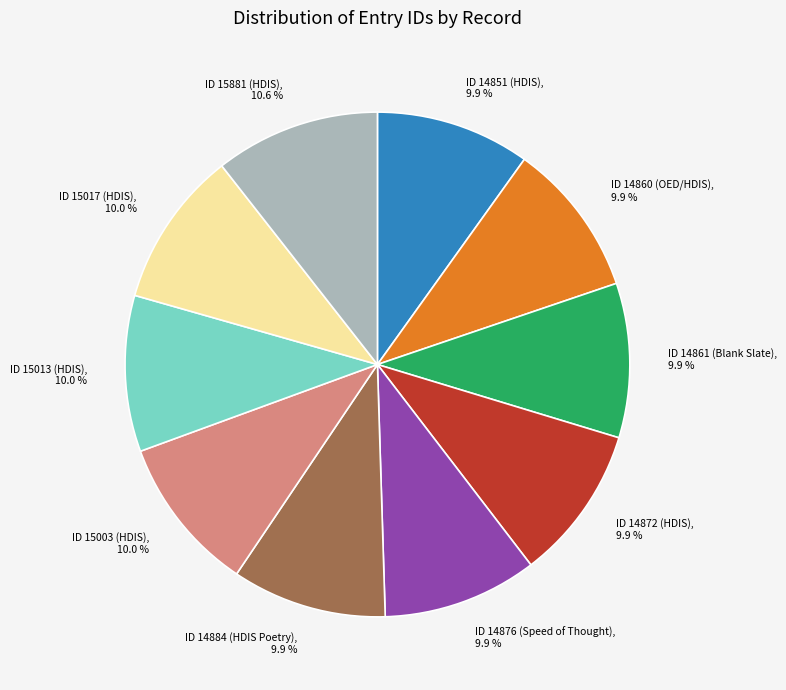

To the nearest percent, what is the combined percentage of ID 14860 (OED/HDIS) and ID 14876 (Speed of Thought)?

20%